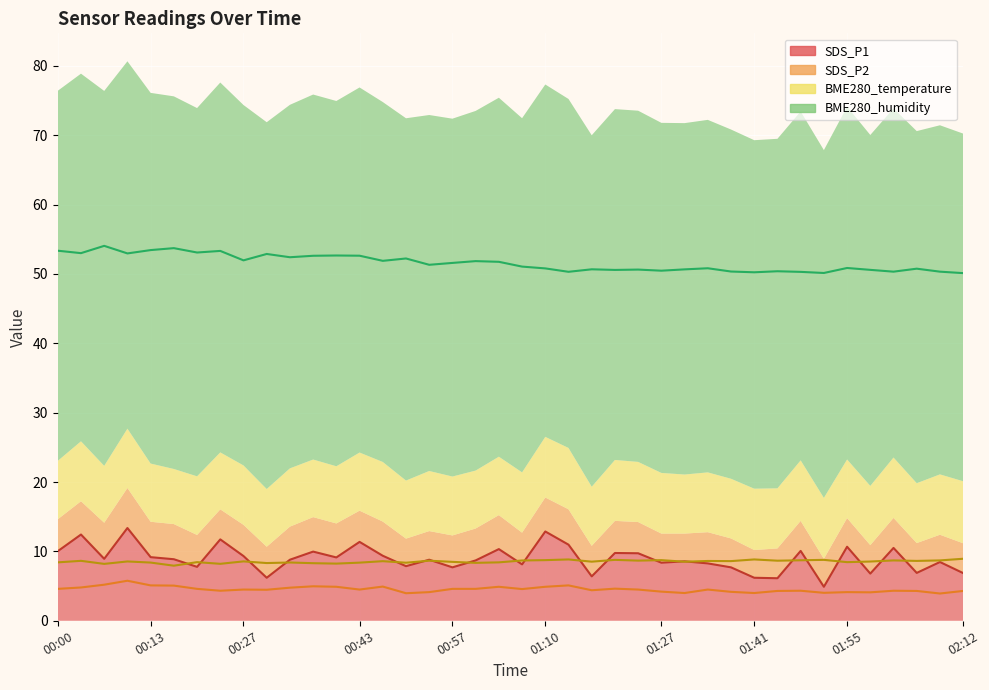

Reading right to left, extract all data points from this chart.

SDS_P1: 6.9	8.5	6.9	10.5	6.8	10.7	4.9	10.1	6.1	6.2	7.7	8.3	8.6	8.4	9.7	9.8	6.4	11.0	12.9	8.1	10.3	8.7	7.7	8.8	7.9	9.4	11.4	9.1	10.0	8.8	6.2	9.3	11.7	7.8	8.9	9.2	13.4	8.9	12.4	10.0
SDS_P2: 4.3	3.9	4.3	4.3	4.1	4.1	4.0	4.3	4.3	4.0	4.2	4.5	4.0	4.2	4.5	4.6	4.4	5.1	4.9	4.6	4.9	4.6	4.6	4.1	4.0	4.9	4.5	4.9	5.0	4.8	4.5	4.5	4.3	4.6	5.1	5.1	5.8	5.2	4.8	4.6
BME280_temperature: 8.9	8.7	8.6	8.7	8.5	8.4	8.8	8.7	8.7	8.8	8.6	8.6	8.5	8.7	8.7	8.8	8.5	8.8	8.7	8.7	8.4	8.3	8.5	8.7	8.4	8.6	8.4	8.2	8.3	8.4	8.3	8.6	8.2	8.4	7.9	8.4	8.6	8.2	8.6	8.4
BME280_humidity: 50.1	50.3	50.8	50.3	50.6	50.9	50.1	50.3	50.4	50.2	50.3	50.8	50.6	50.5	50.6	50.6	50.7	50.3	50.8	51.0	51.7	51.8	51.6	51.3	52.2	51.9	52.6	52.6	52.6	52.4	52.9	52.0	53.3	53.1	53.7	53.4	53.0	54.0	53.0	53.3